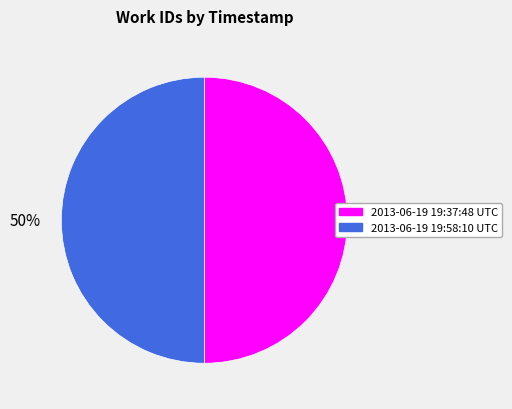

What is the ratio of the value at 2013-06-19 19:58:10 UTC to the value at 2013-06-19 19:37:48 UTC?

1.0